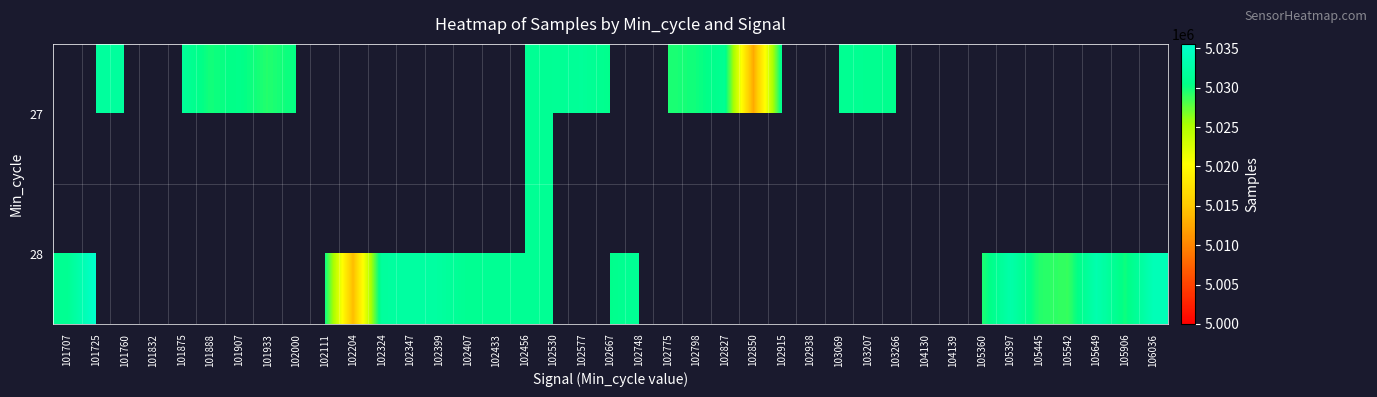

The 28 series shows 8479199.4 at 105906. True or false?

False